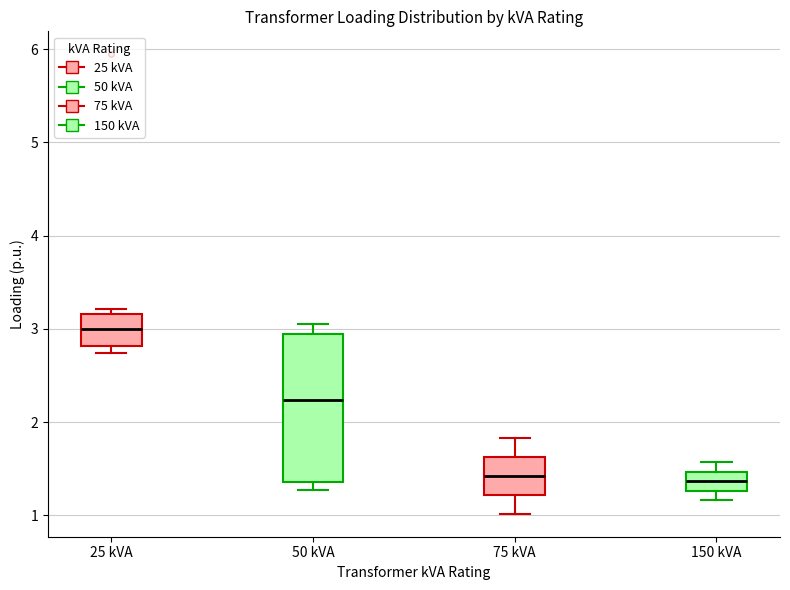

Where does the median line of the box for 25 kVA sit on the y-axis? The values are not printed on the chart, so give them approximately, as read against the axis.

3.0